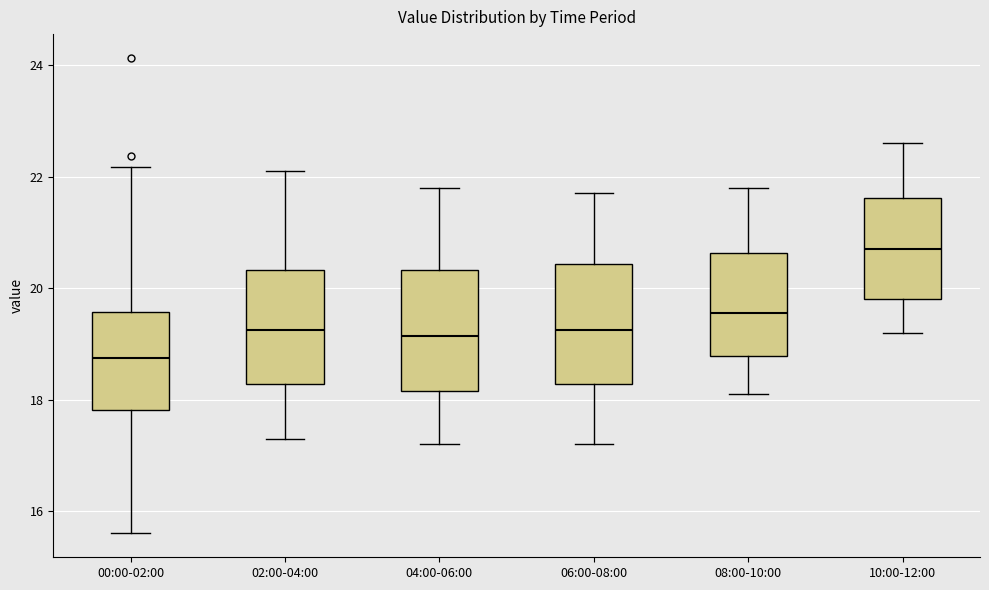

Where does the lower whisker of the box for 06:00-08:00 end on the y-axis? The values are not printed on the chart, so give them approximately, as read against the axis.

17.2